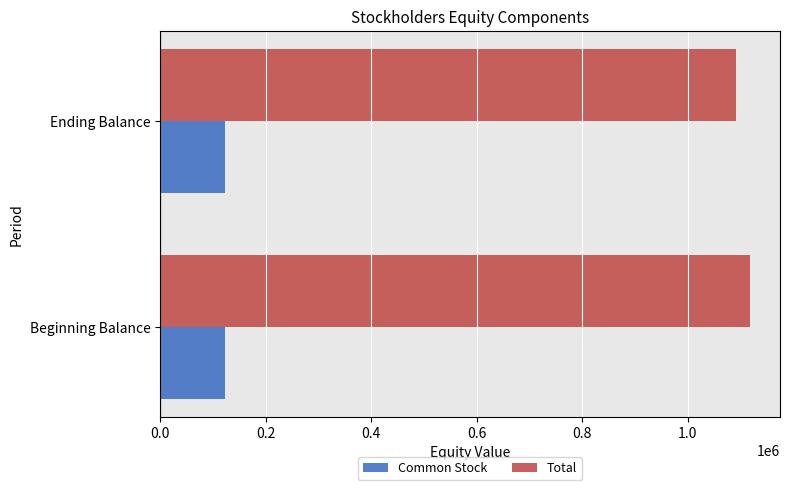

What is the difference between the highest and lowest values at Beginning Balance?

997000